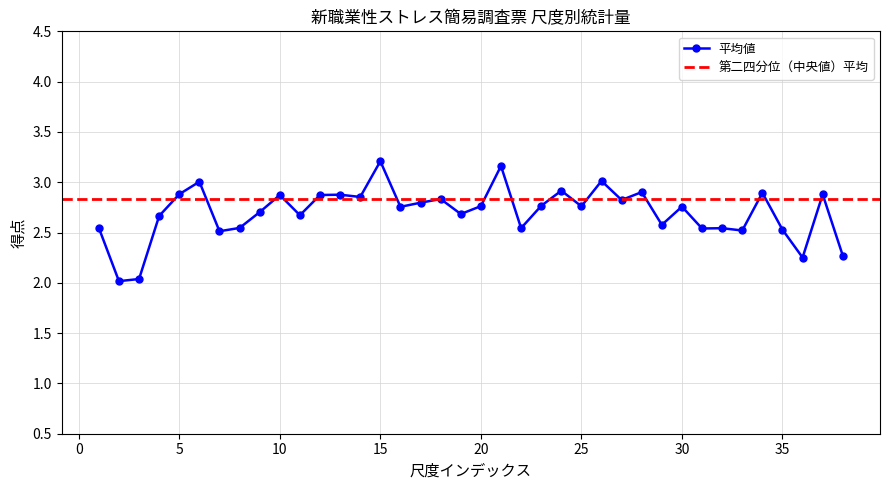

The value of 平均値 at 10 is 4.2. True or false?

False